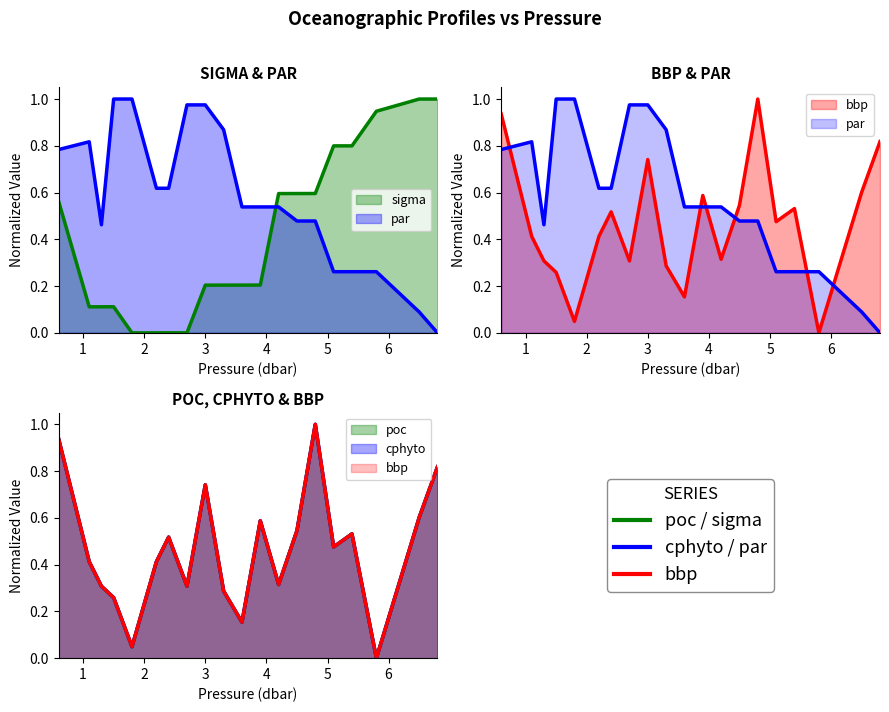

How many interior local valleys does the cphyto series have?

6